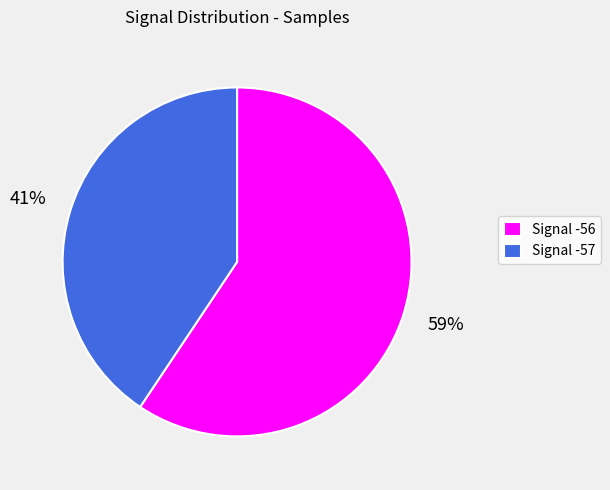

Between Signal -56 and Signal -57, which is larger?

Signal -56